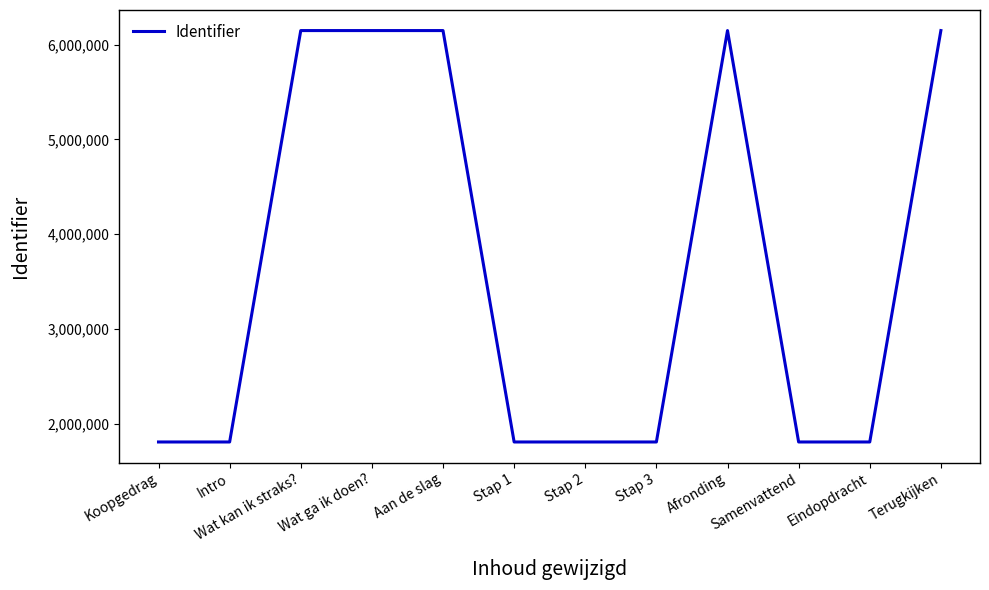

Which has a higher value, Aan de slag or Eindopdracht?

Aan de slag